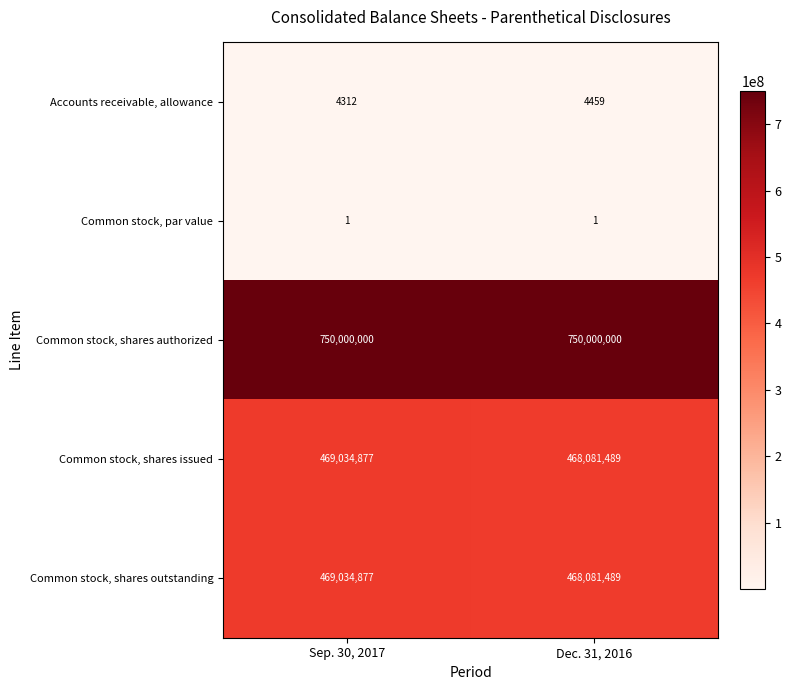

What is the approximate value of Common stock, shares issued at Dec. 31, 2016?

468081489